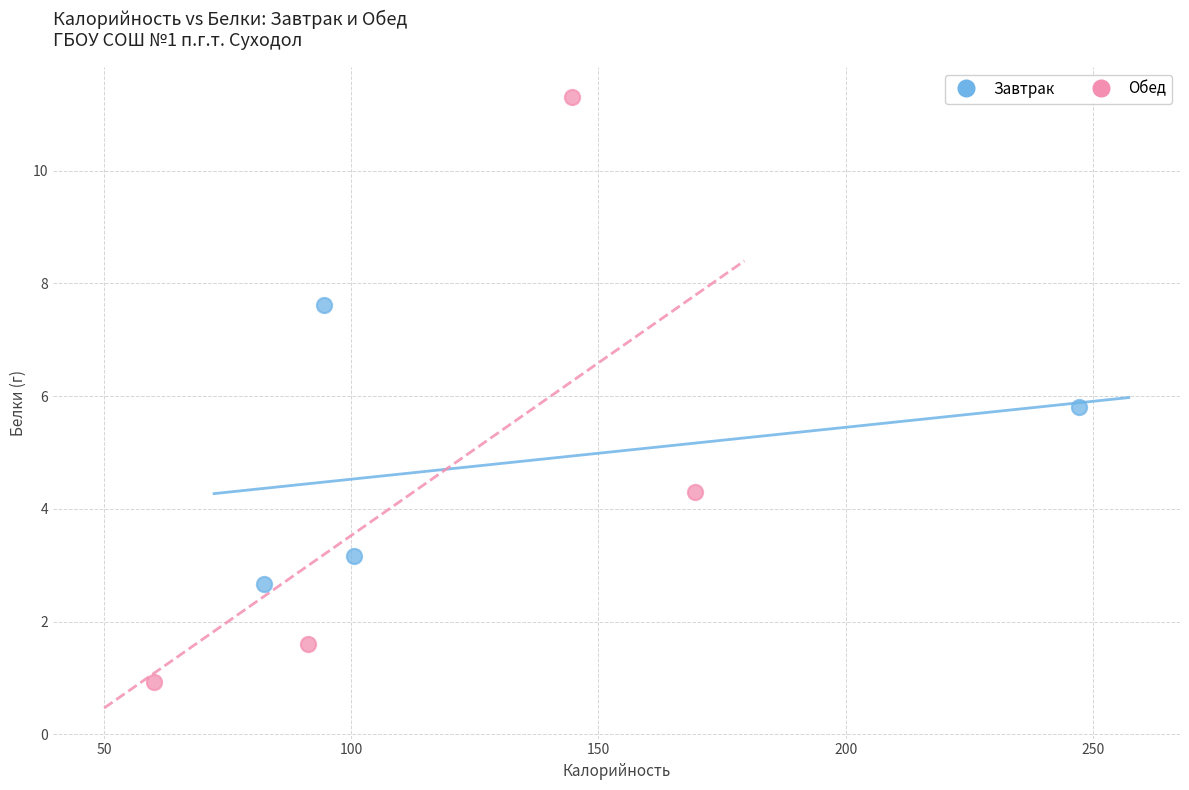

Which series has the widest spread of Y values?

Обед